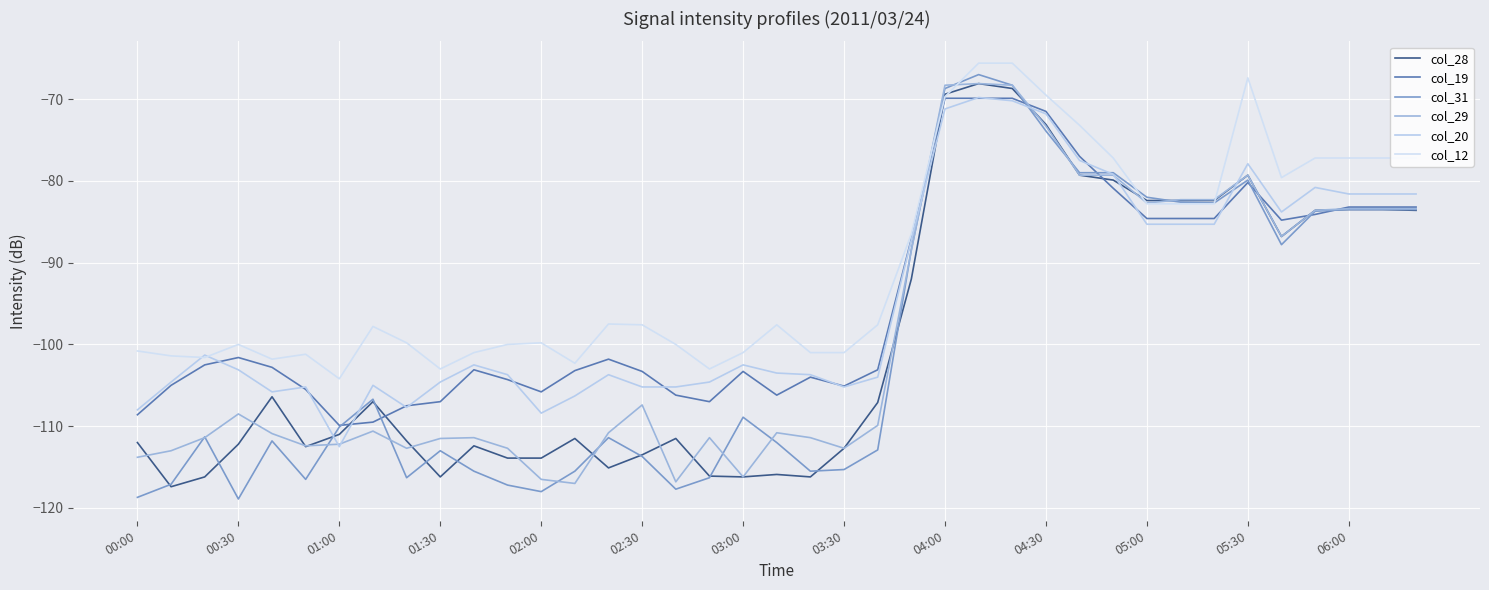

Does the chart display data point markers on the line(s)?

No